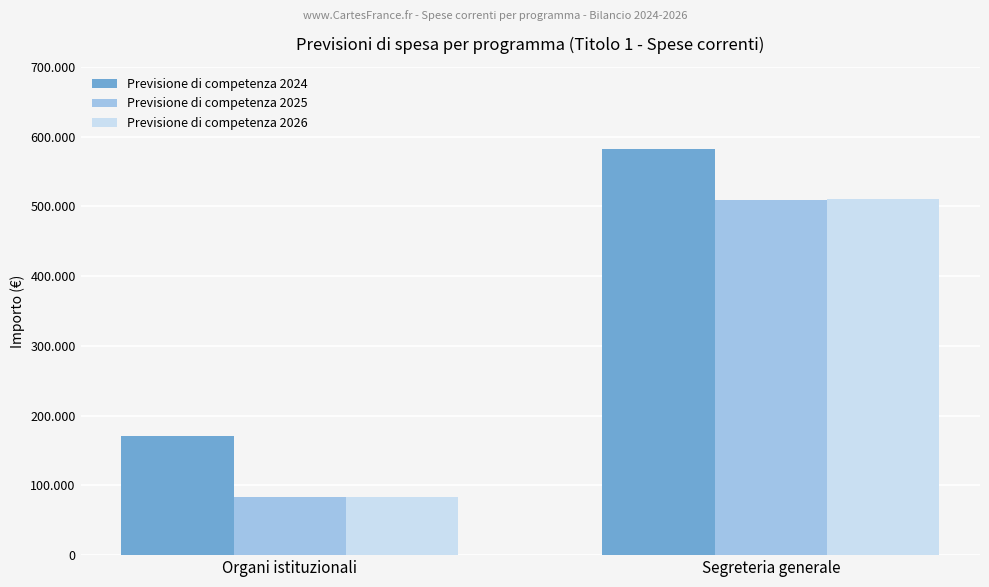

At which category is the sum across all series the highest?

Segreteria generale